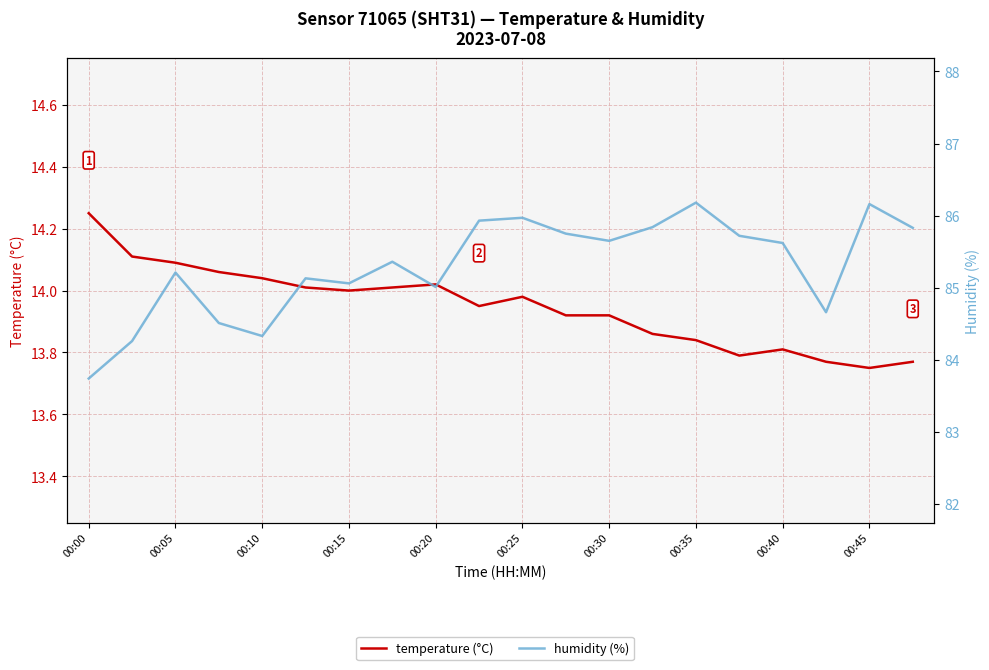

List the series in order of their peak value, lowest first.

temperature (°C), humidity (%)